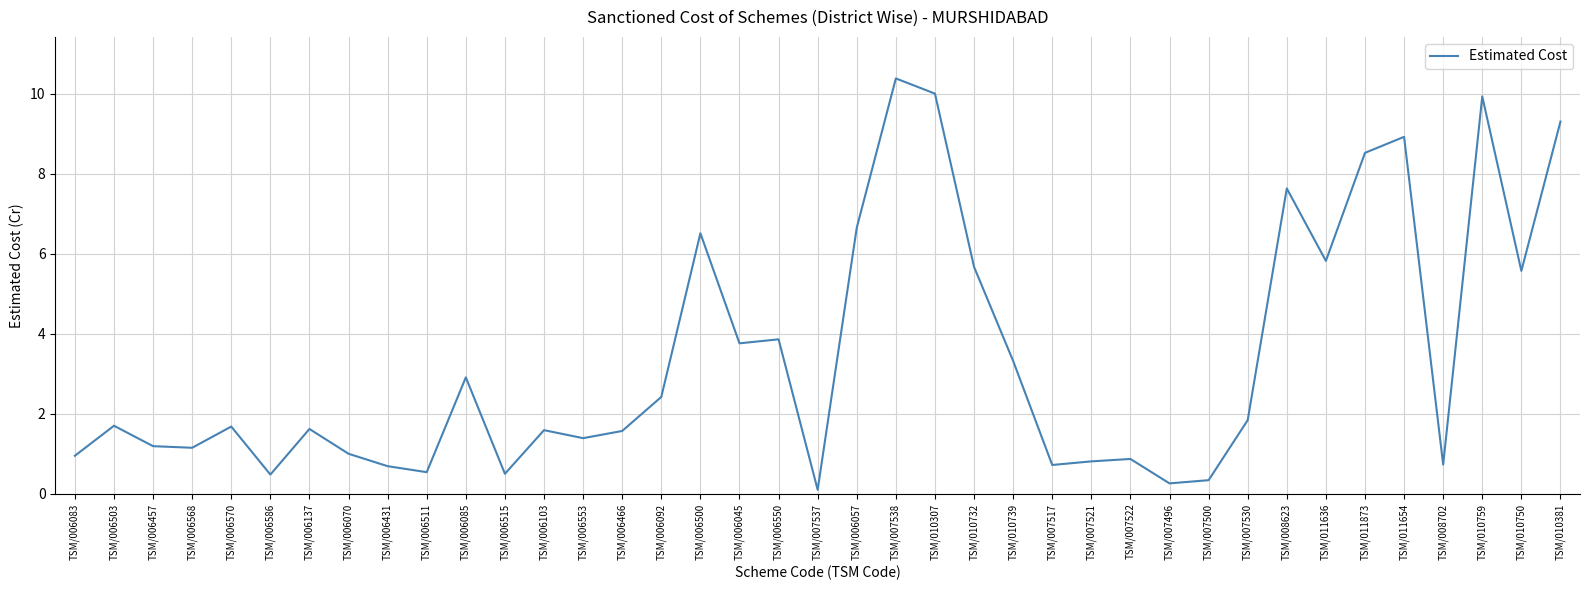

What position from the left is TSM/006553?

14